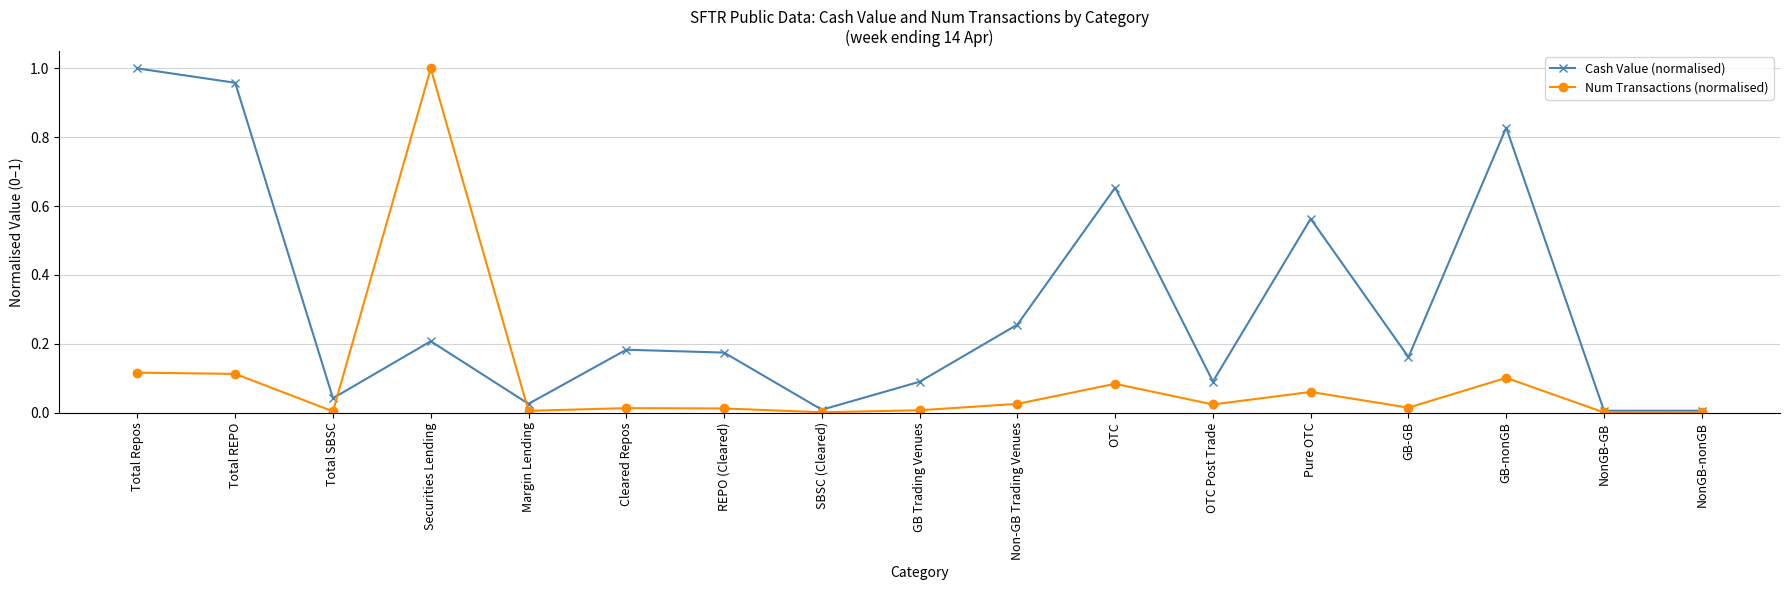

What is the difference between the highest and lowest values at Pure OTC?

0.5